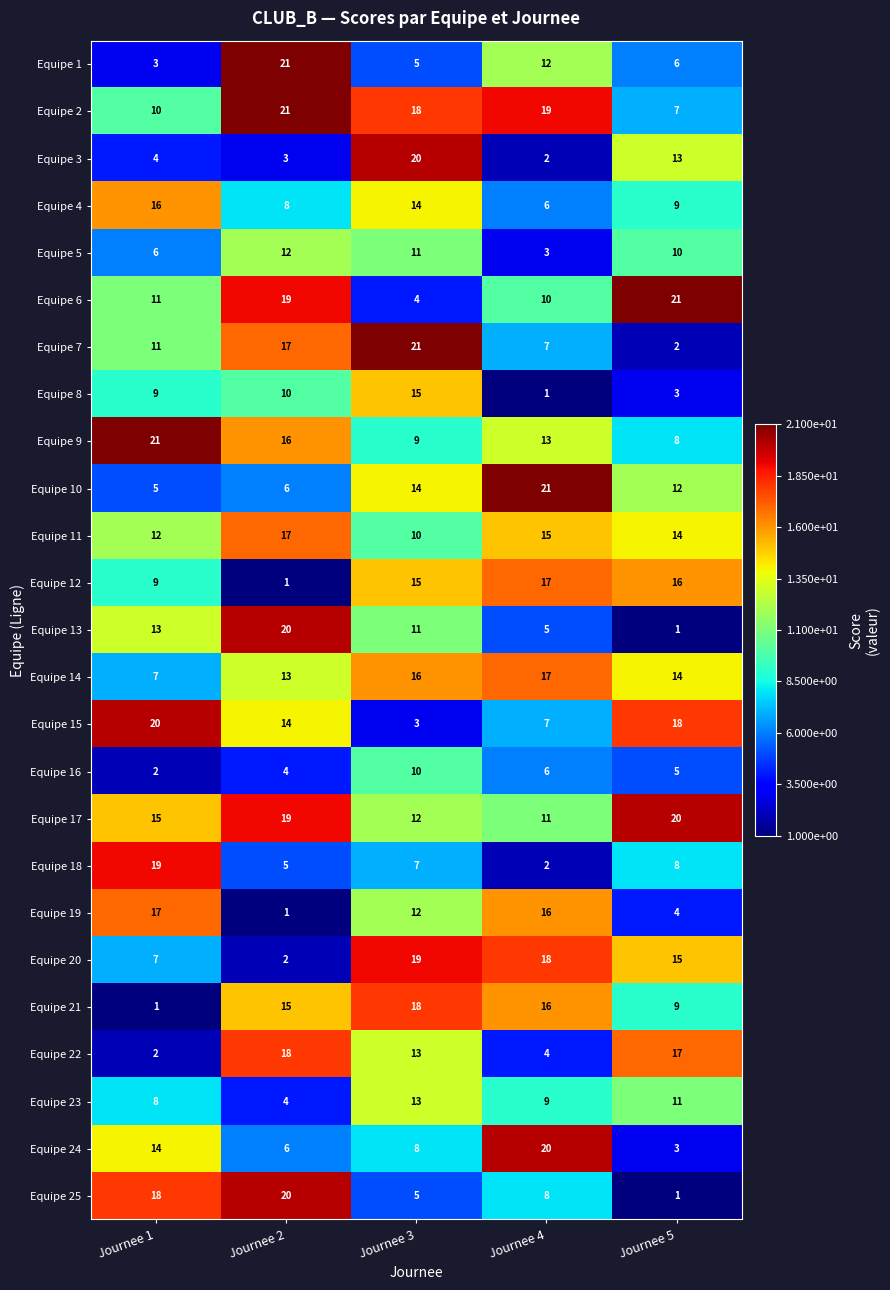

The value of Equipe 15 at Journee 5 is 18. True or false?

True